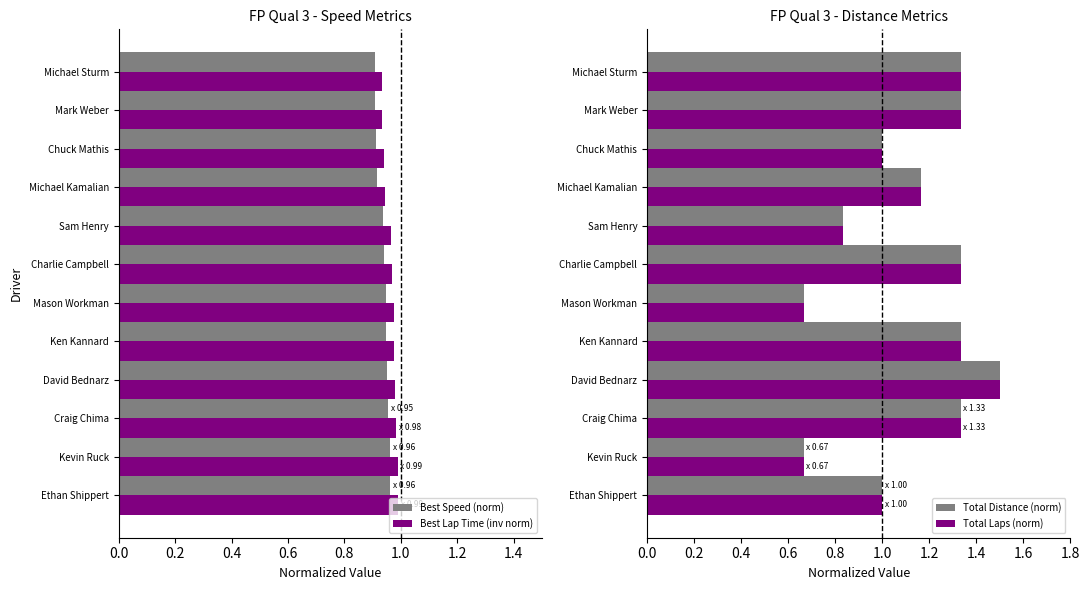

Is the value of Best Lap Time (inv norm) at Ken Kannard greater than the value of Best Speed (norm) at Michael Kamalian?

Yes